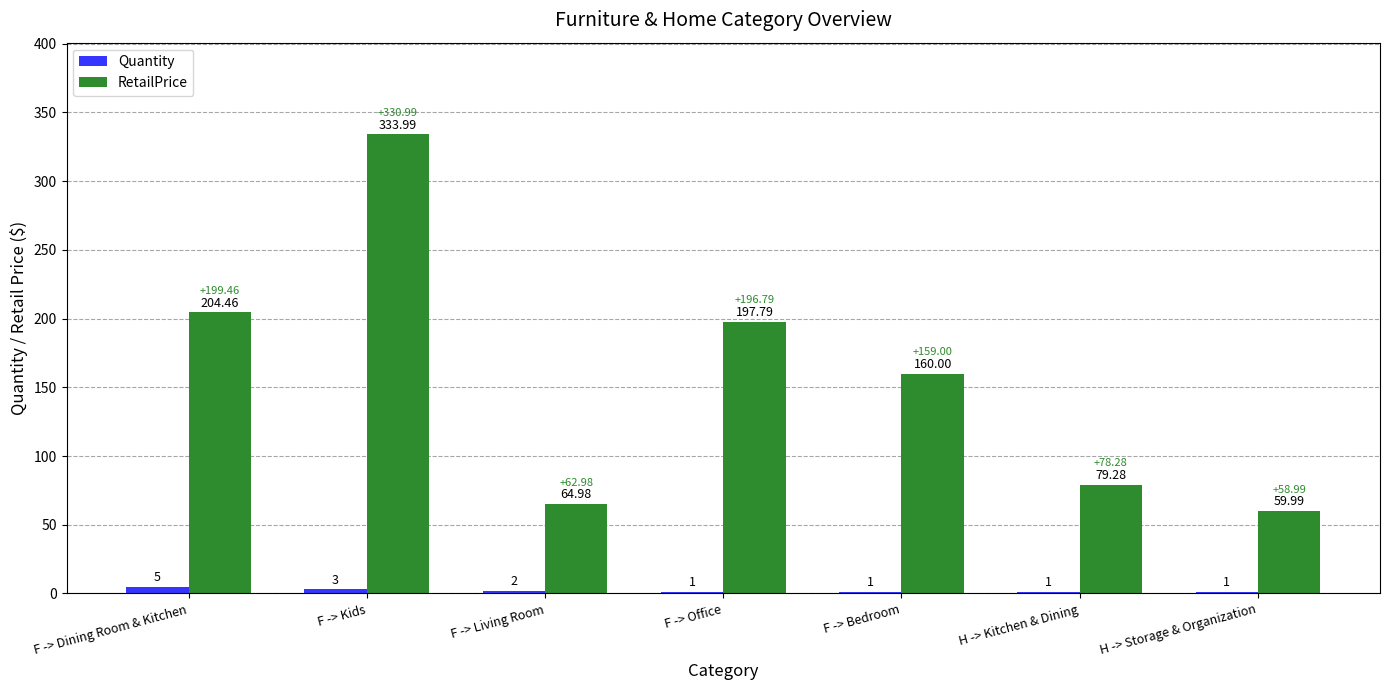

What is the approximate value of Quantity at F -> Kids?

3.0